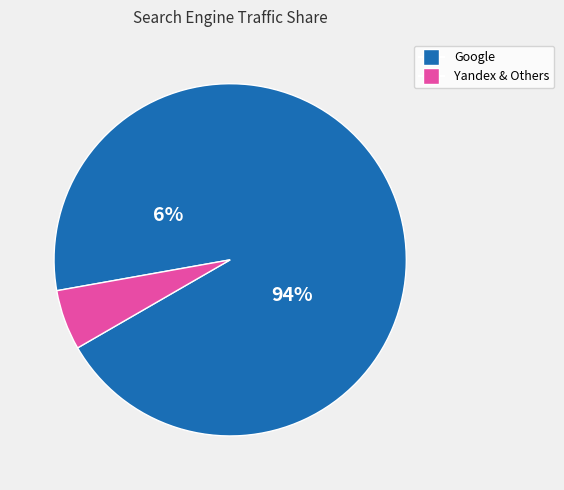

Which category has the biggest portion of the pie?

Google